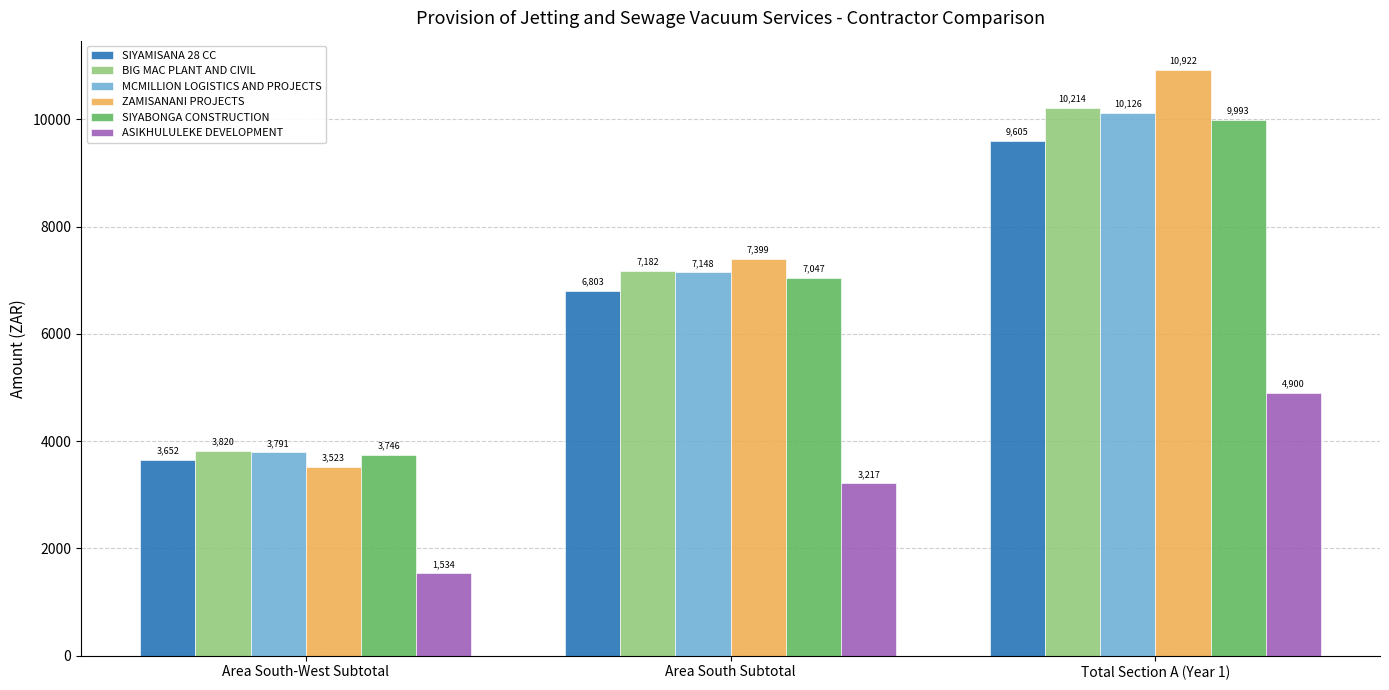

What is the smallest value displayed?

1534.0